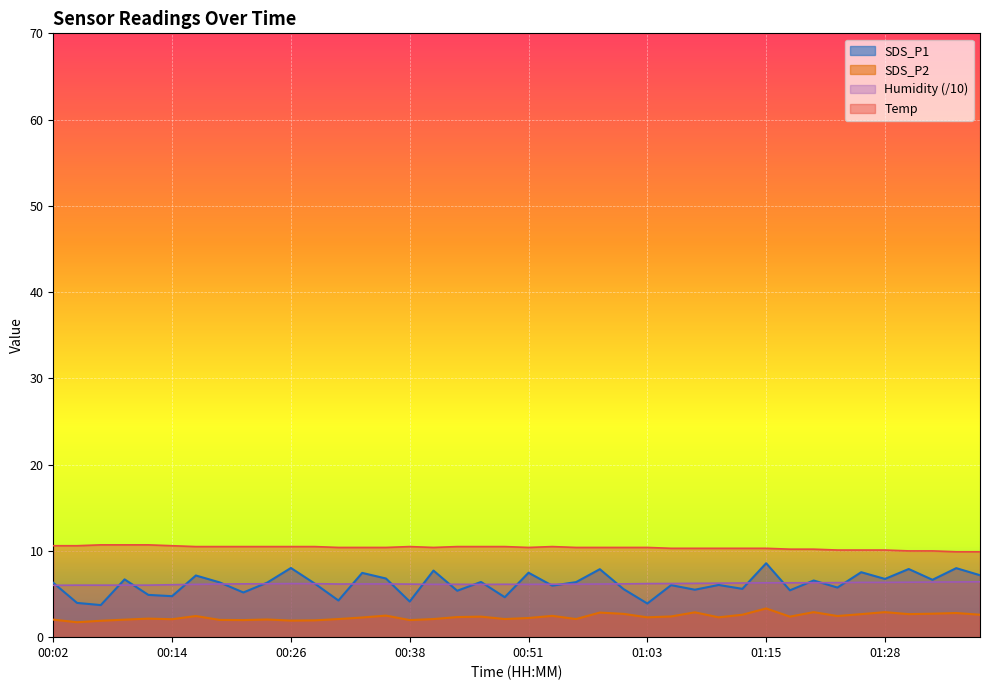

At which category does SDS_P2 reach its first local peak?

00:12